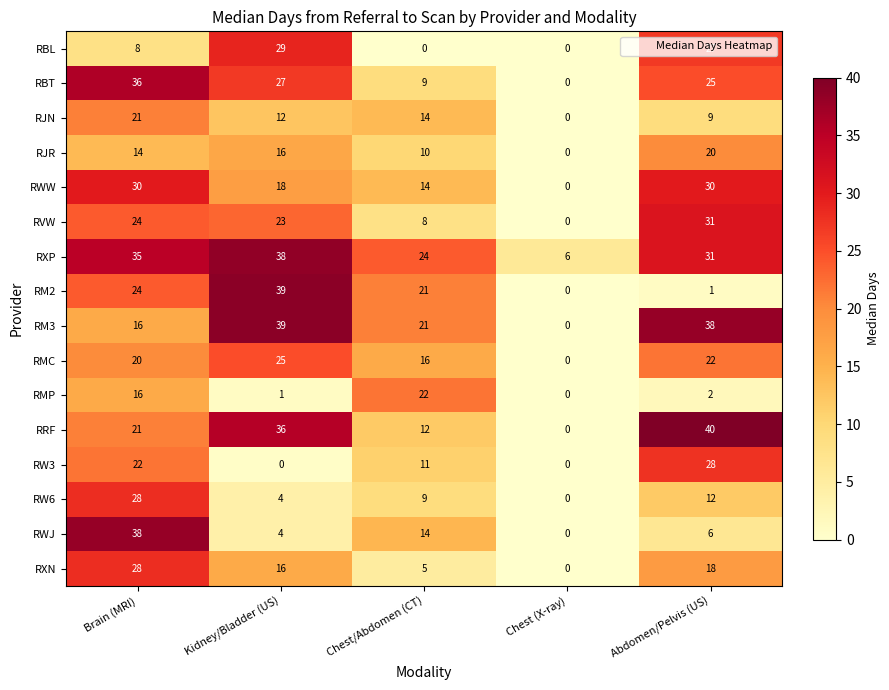

Between Brain (MRI) and Abdomen/Pelvis (US), which series saw the biggest shift?

RWJ